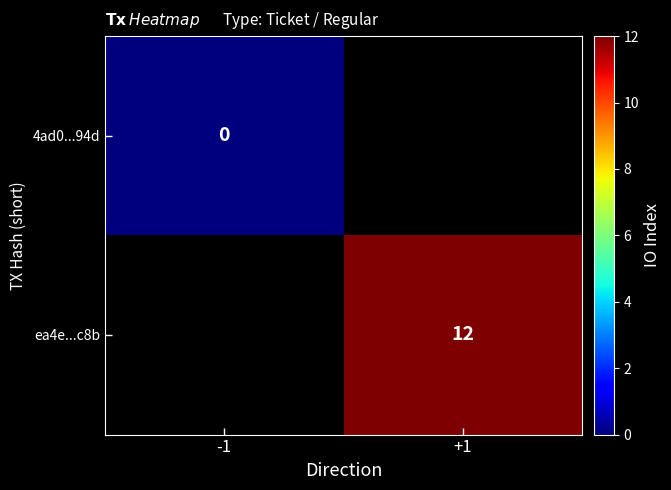

Is the value of ea4e...c8b at +1 greater than the value of 4ad0...94d at -1?

Yes